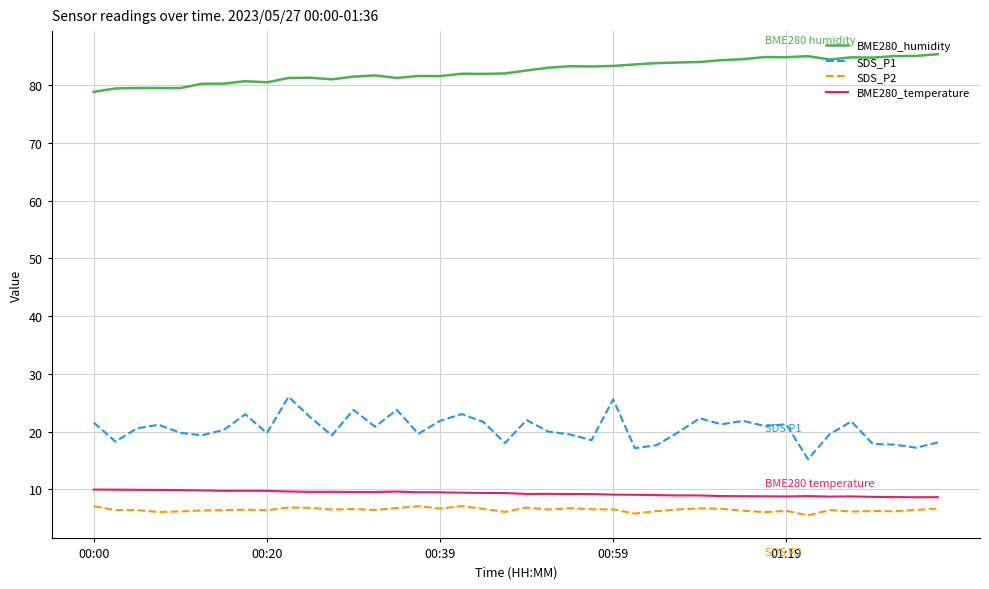

What is the minimum value for BME280_humidity?

78.9